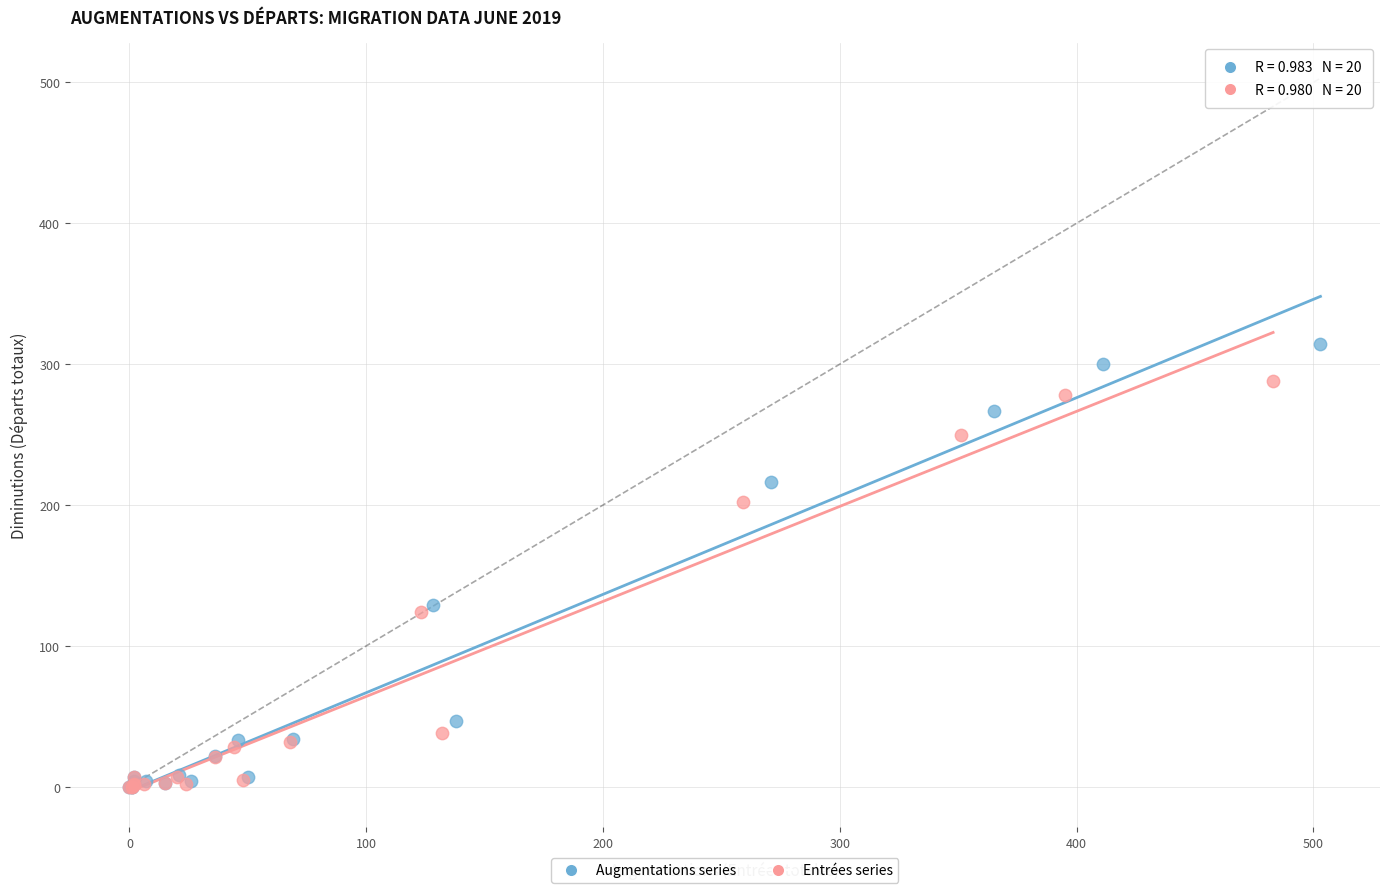

What are all the series names shown in the legend?

Augmentations series, Entrées series